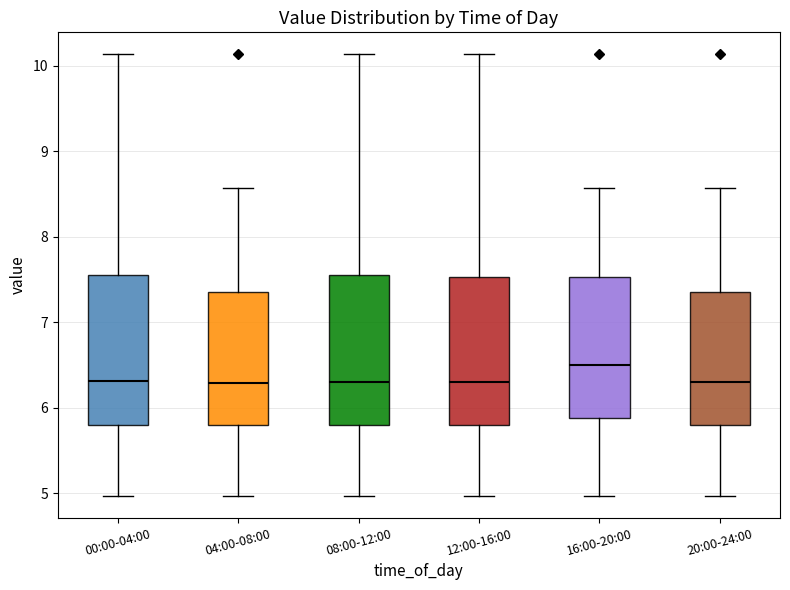

Reading left to right, read every box against the y-axis: the position of its median line, the range the box covers, and the ends of its whiskers. The values are not printed on the chart, so give them approximately, as read against the axis.

00:00-04:00: median 6.3, box 5.8 to 7.6, whiskers 5.0 to 10.1
04:00-08:00: median 6.3, box 5.8 to 7.4, whiskers 5.0 to 8.6
08:00-12:00: median 6.3, box 5.8 to 7.6, whiskers 5.0 to 10.1
12:00-16:00: median 6.3, box 5.8 to 7.5, whiskers 5.0 to 10.1
16:00-20:00: median 6.5, box 5.9 to 7.5, whiskers 5.0 to 8.6
20:00-24:00: median 6.3, box 5.8 to 7.4, whiskers 5.0 to 8.6